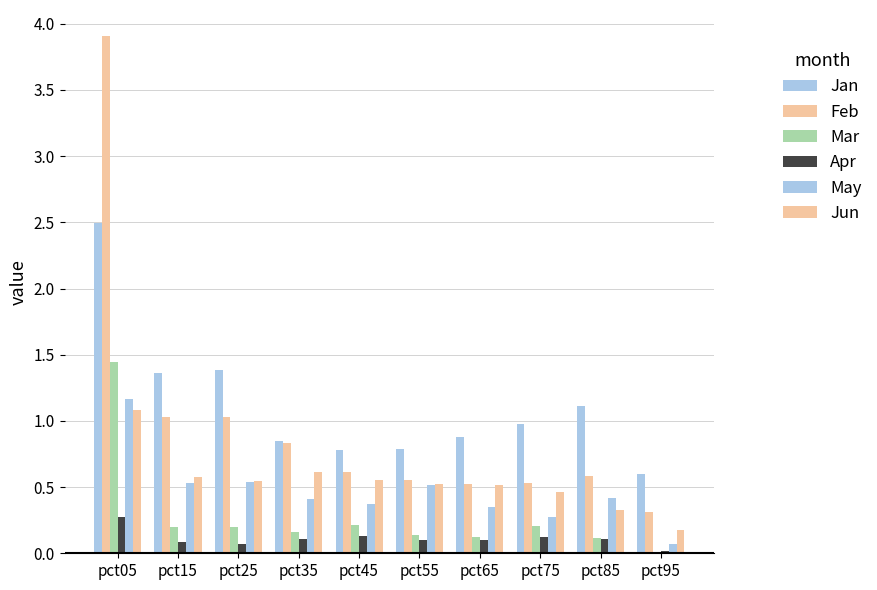

Count the number of data series in this chart.

6